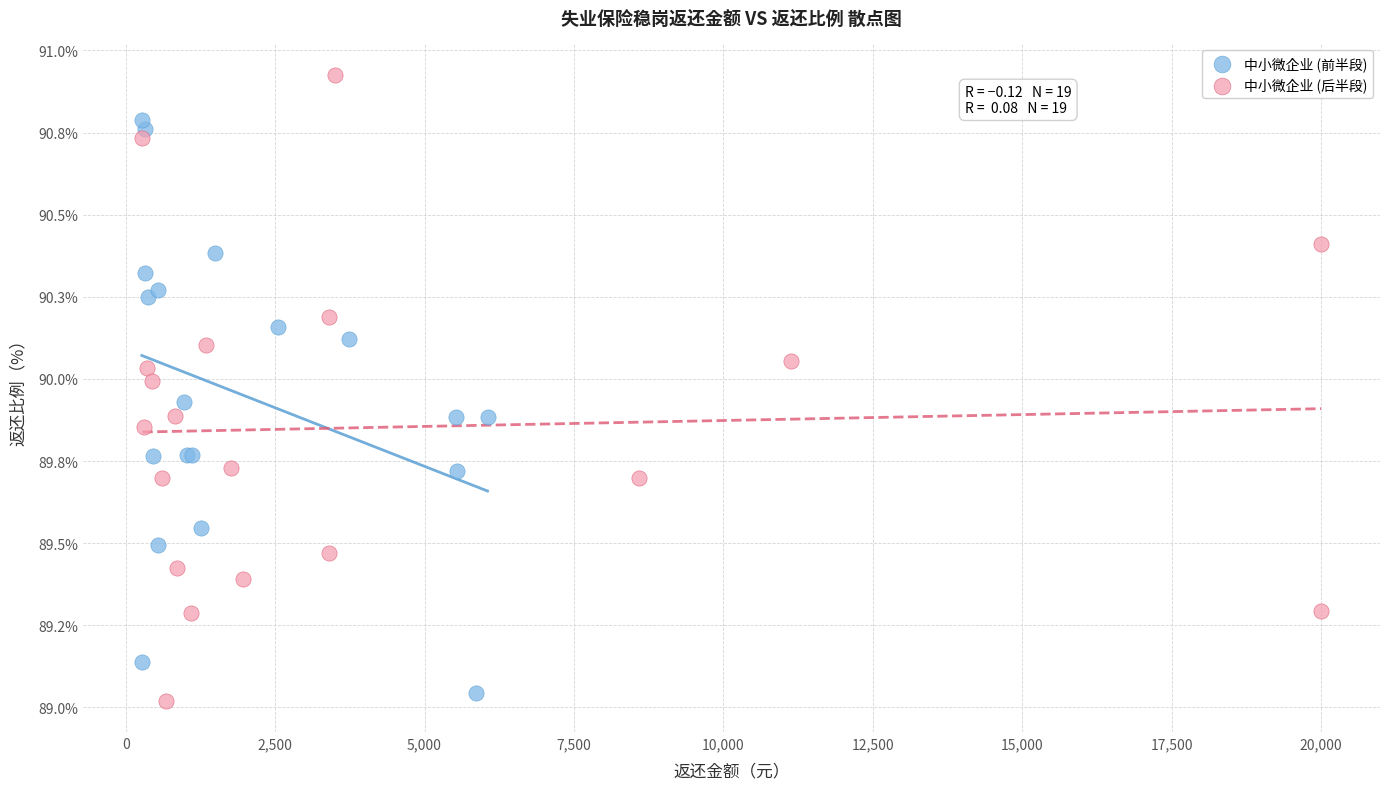

Which series has the largest Y range (max minus min)?

中小微企业 (后半段)